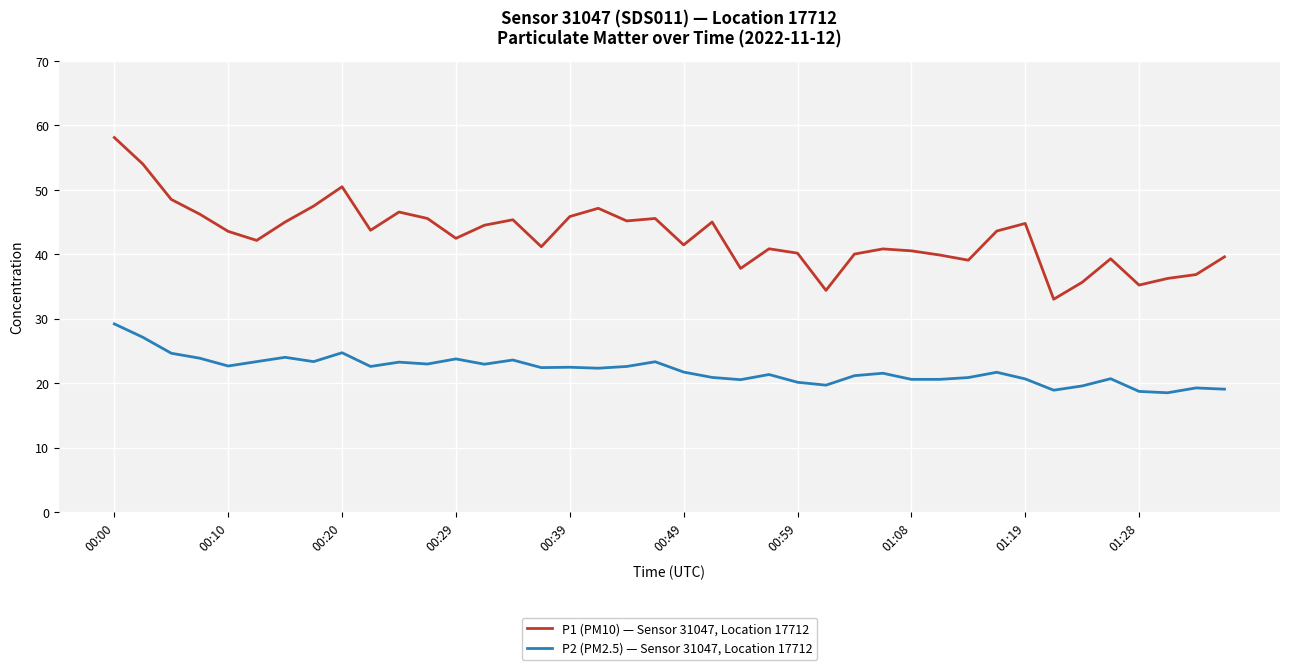

Which series has the largest range (max minus min)?

P1 (PM10) — Sensor 31047, Location 17712